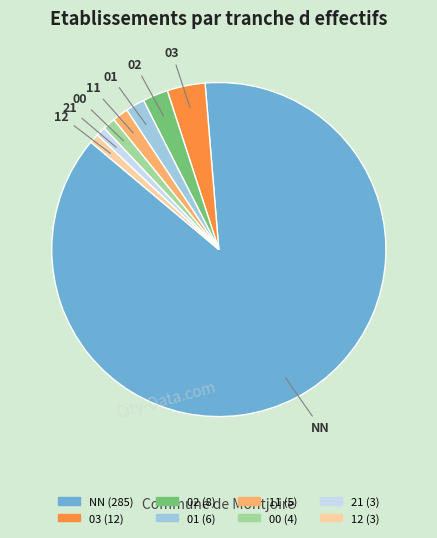

True or false: 12 accounts for 1% of the total.

True